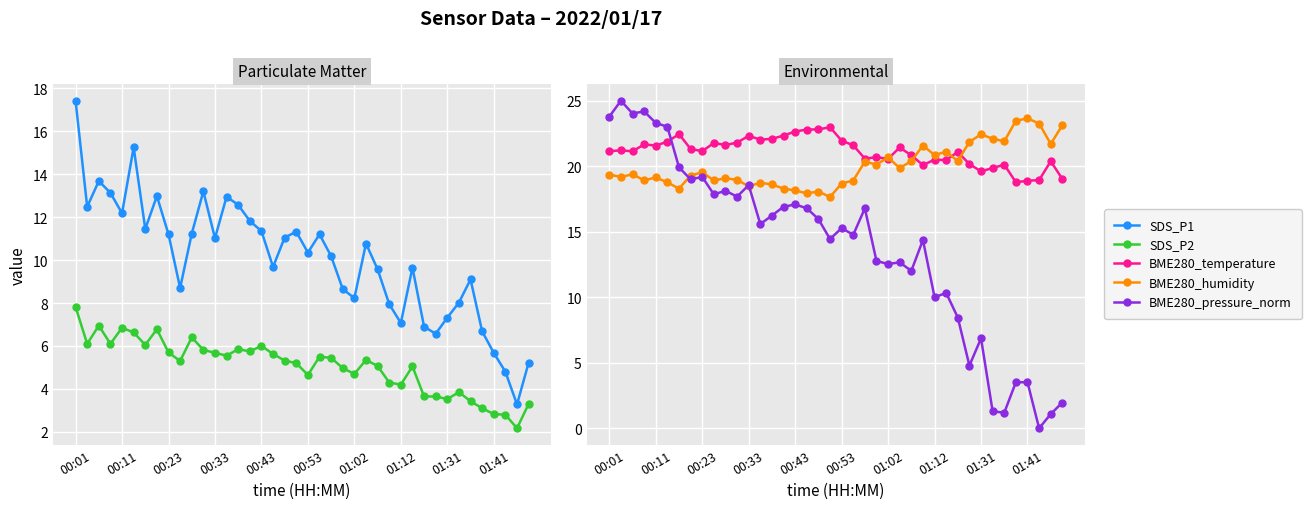

How many distinct data groups are displayed?

5